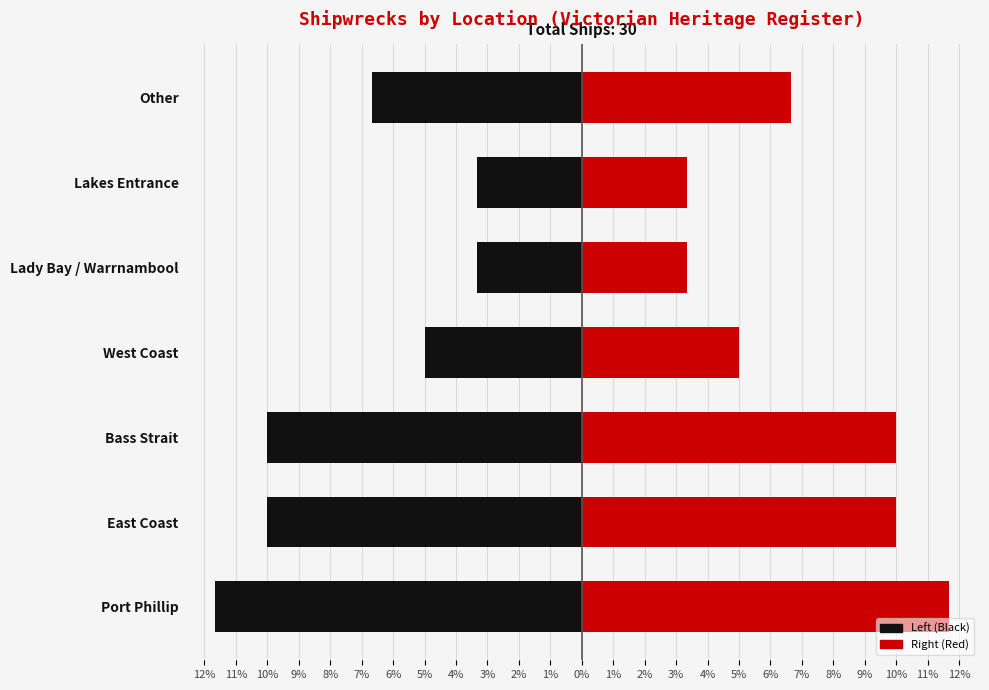

What is the value of the Left (Black) bar at the 2nd from the left?

-10.0